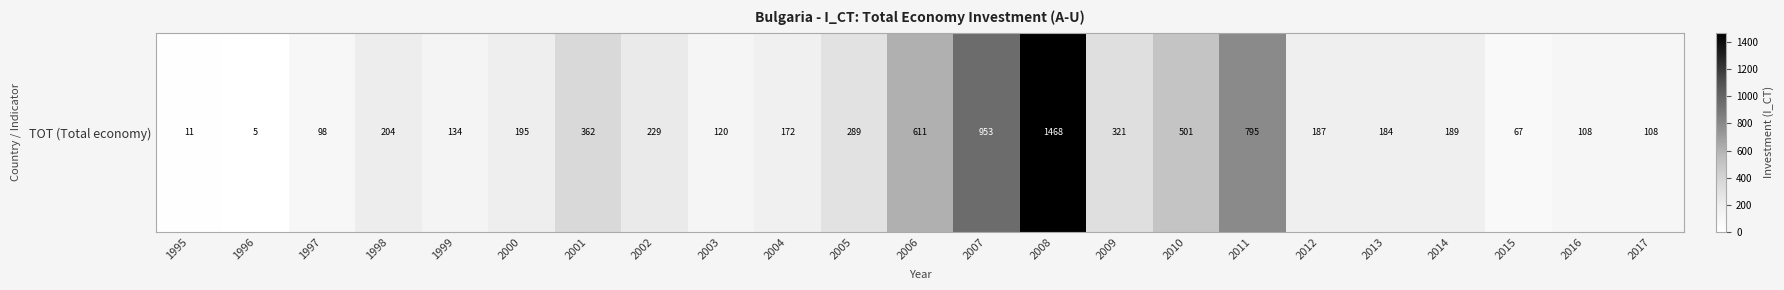

Reading right to left, what are all the values shown in this chart?

108.3	108.3	67.1	189.0	183.6	187.2	795.2	501.3	320.7	1467.8	952.7	610.6	289.0	172.3	120.5	229.3	362.0	195.4	133.8	204.4	97.5	5.2	11.3